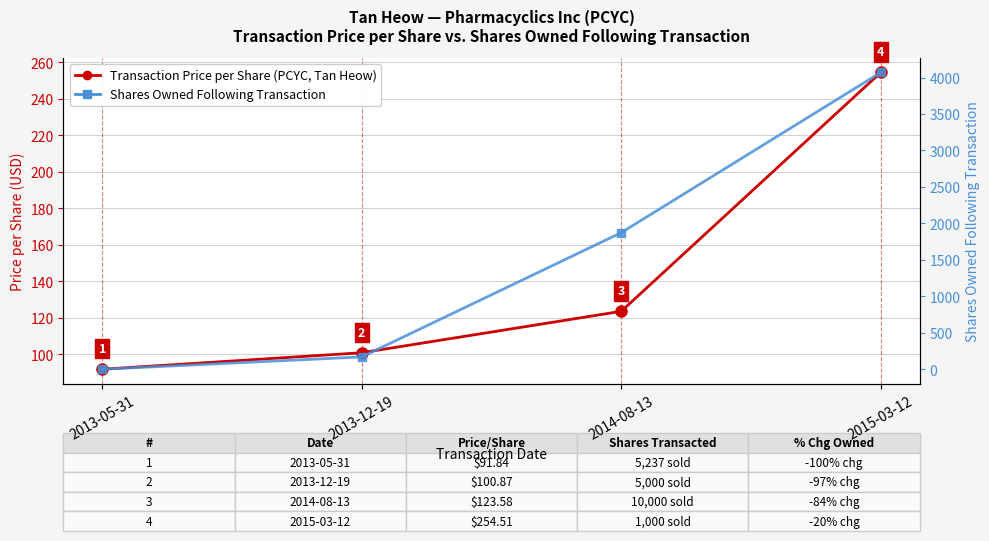

True or false: Shares Owned Following Transaction has more than 2 points higher than both neighbors.

False